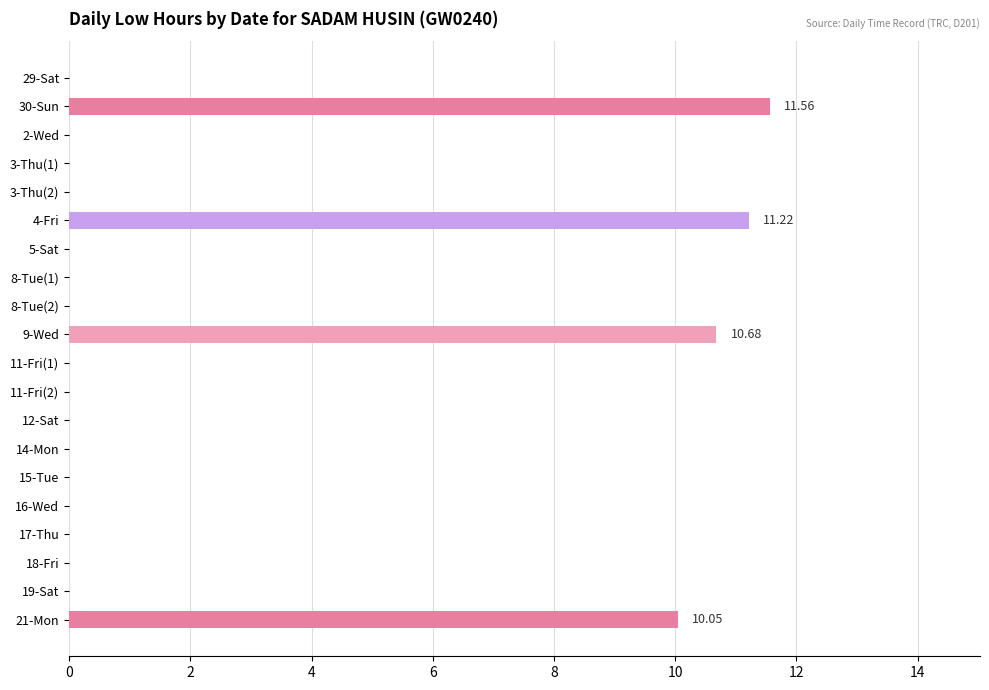

What is the change in value from 3-Thu(1) to 9-Wed?

+10.7